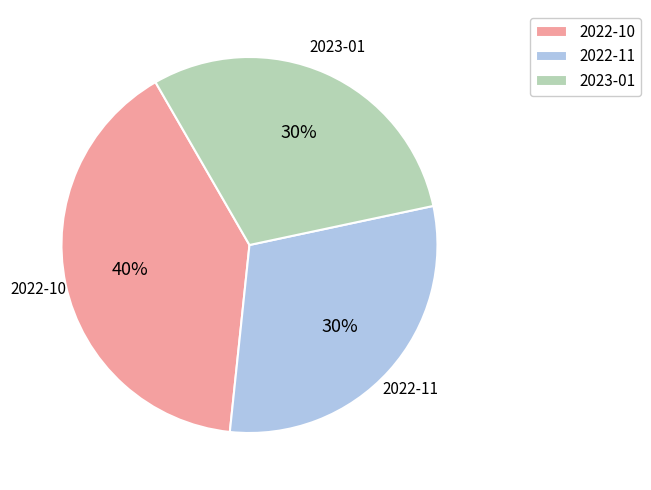

Do 2023-01 and 2022-10 together represent more than half of the pie?

Yes